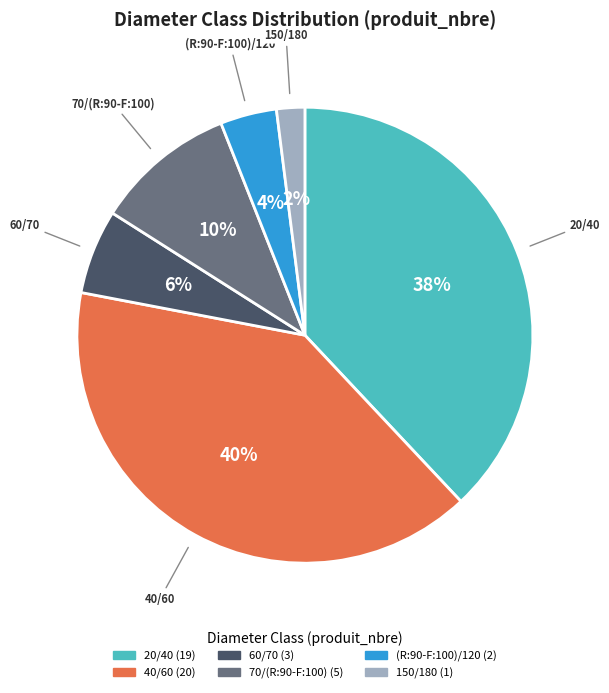

What is the largest slice in the pie chart?

40/60